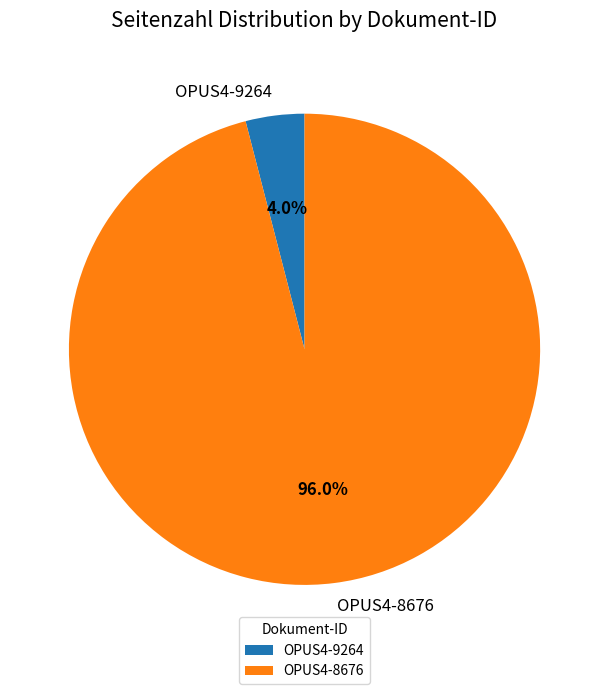

The OPUS4-9264 slice represents 11% of the pie. True or false?

False